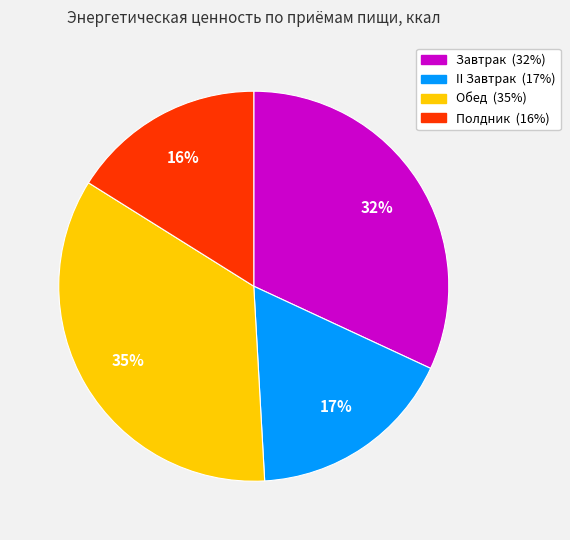

Does Полдник represent more than half of the total?

No